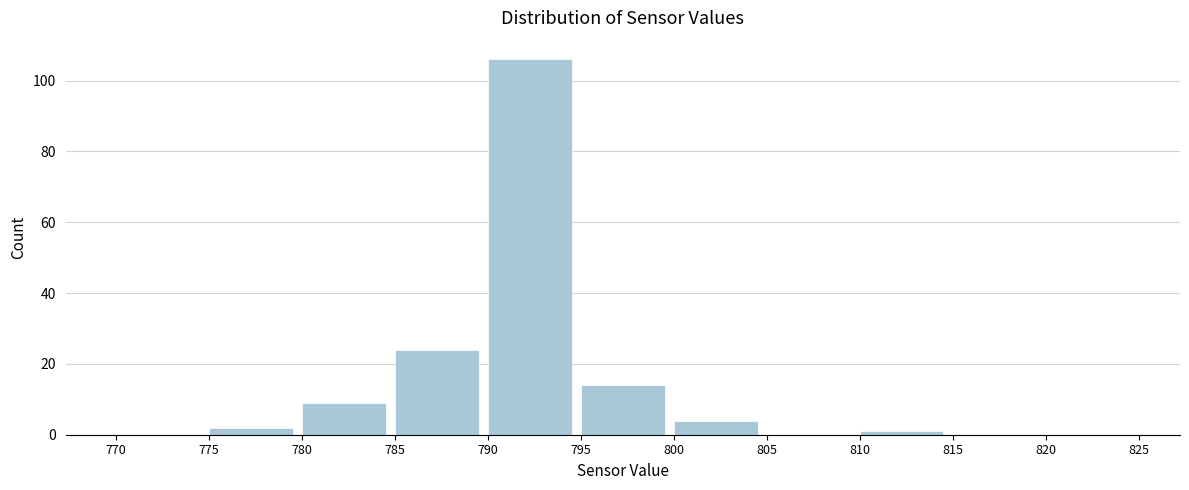

Reading left to right, transcribe this chart: for each bar, give the range it covers on the x-axis and its height. The values are not printed on the chart, so give them approximately, as read against the axis.

770 to 775: 0
775 to 780: 2
780 to 785: 10
785 to 790: 24
790 to 795: 106
795 to 800: 14
800 to 805: 4
805 to 810: 0
810 to 815: under 2
815 to 820: 0
820 to 825: 0